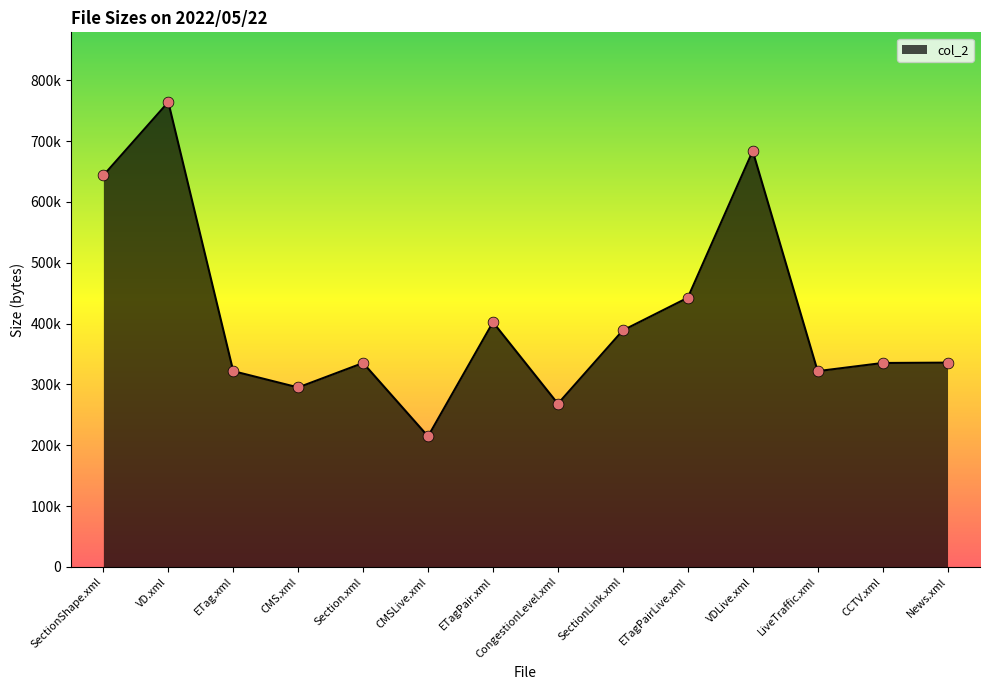

What is the ratio of the value at News.xml to the value at Section.xml?

1.0